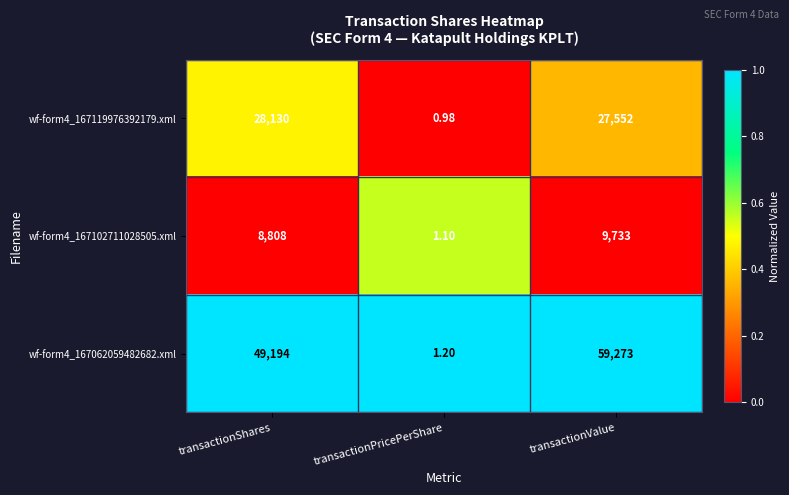

How many data points does each series have?

3